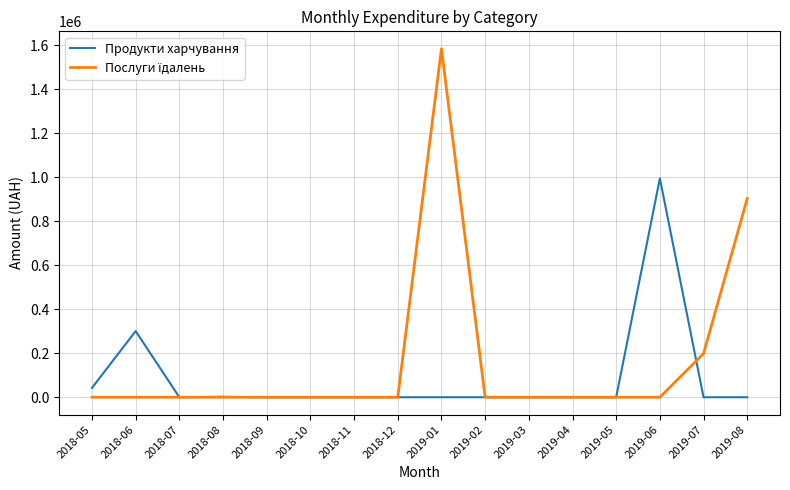

Where is Продукти харчування nearest to the value 497751?

2018-06